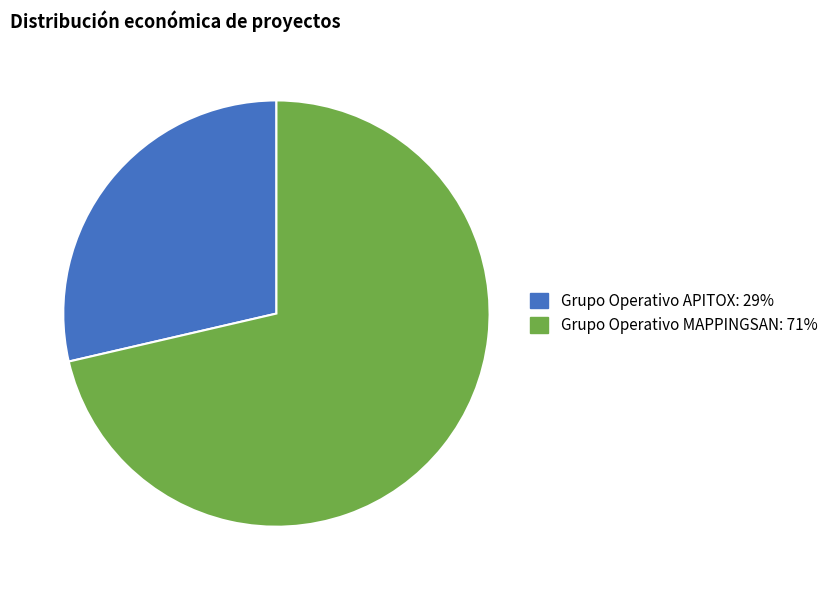

Count the number of slices in the pie.

2